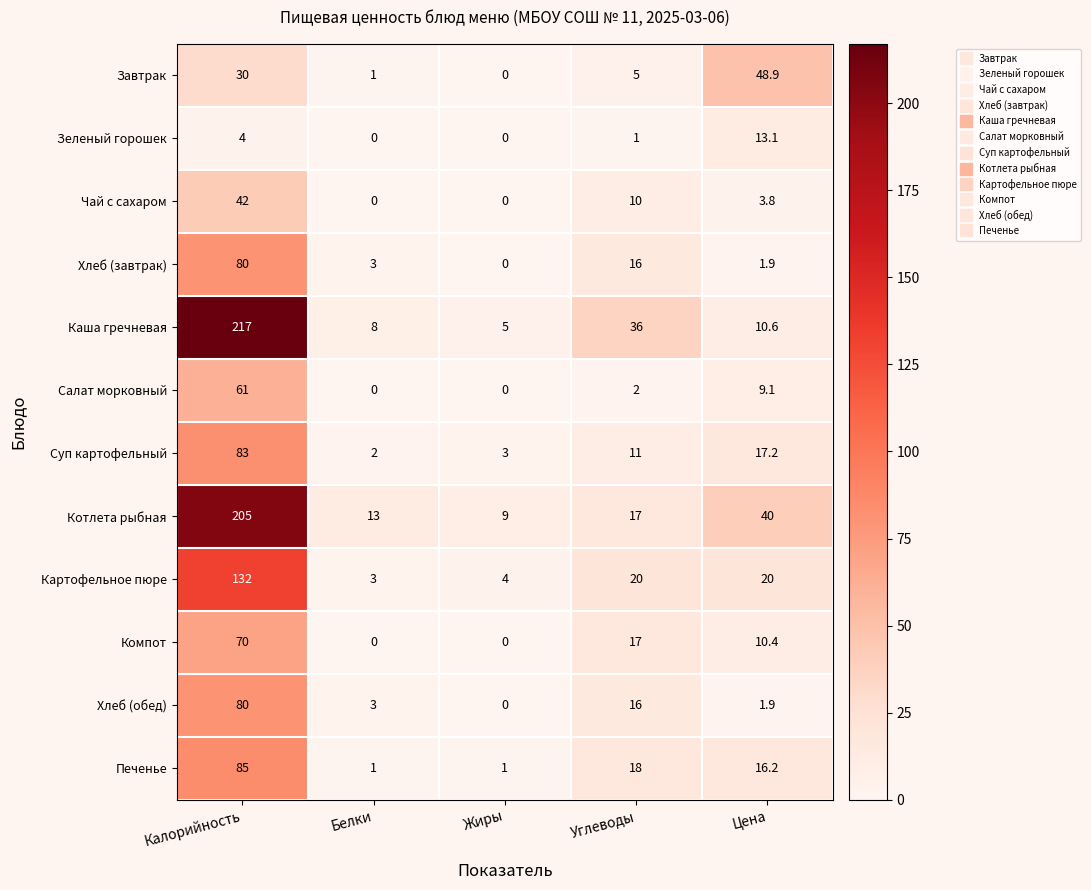

What is the total value across all series at Белки?

34.0